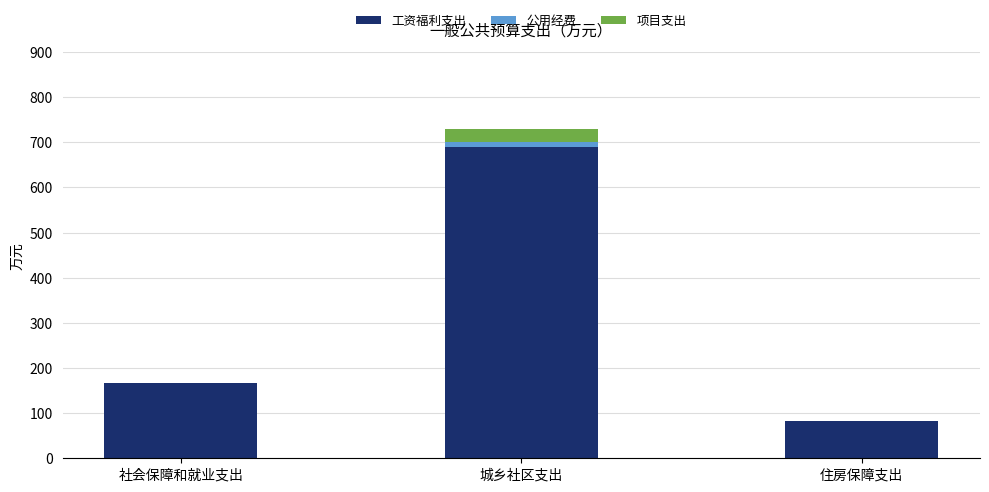

At which label is 工资福利支出 closest to 386?

社会保障和就业支出